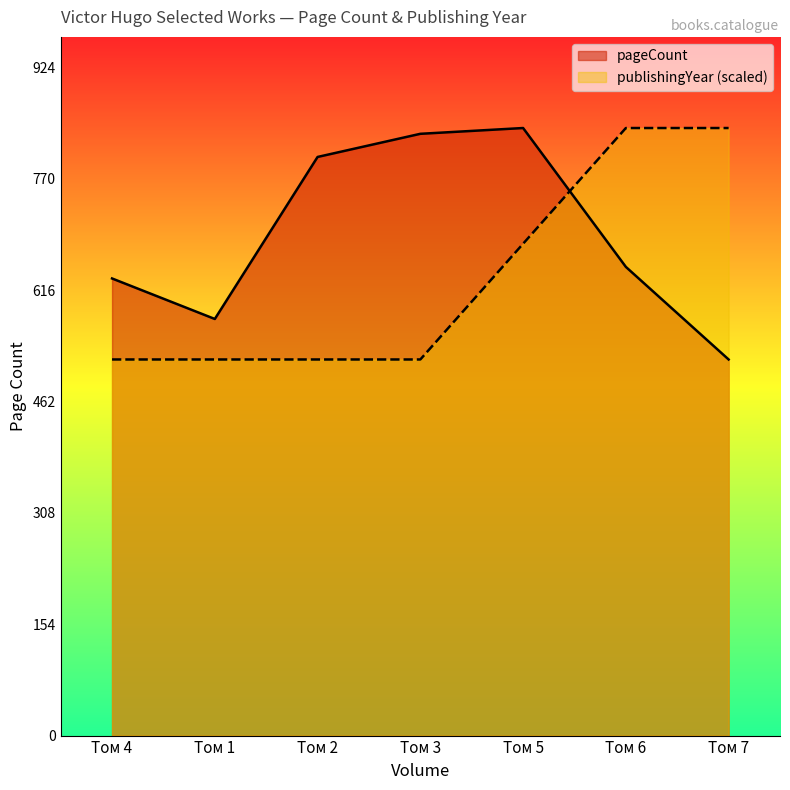

Reading left to right, list all the values displayed in this chart.

pageCount: 632	576	800	832	840	648	520
publishingYear: 520	520	520	520	680	840	840